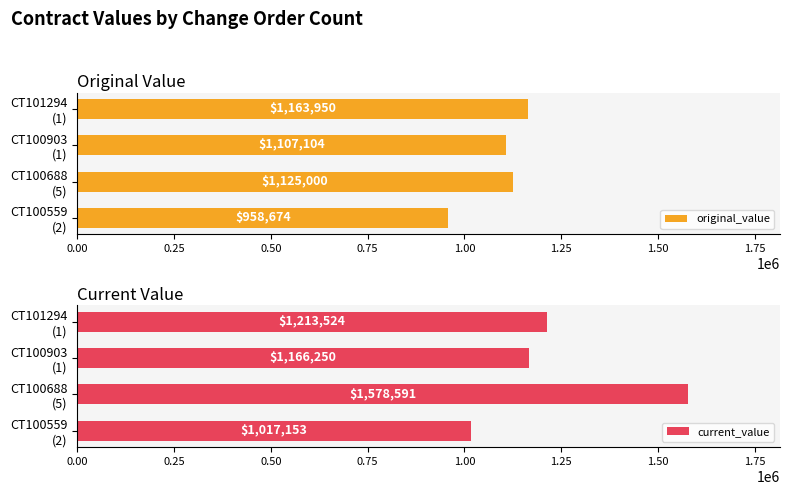

How many distinct data groups are displayed?

2